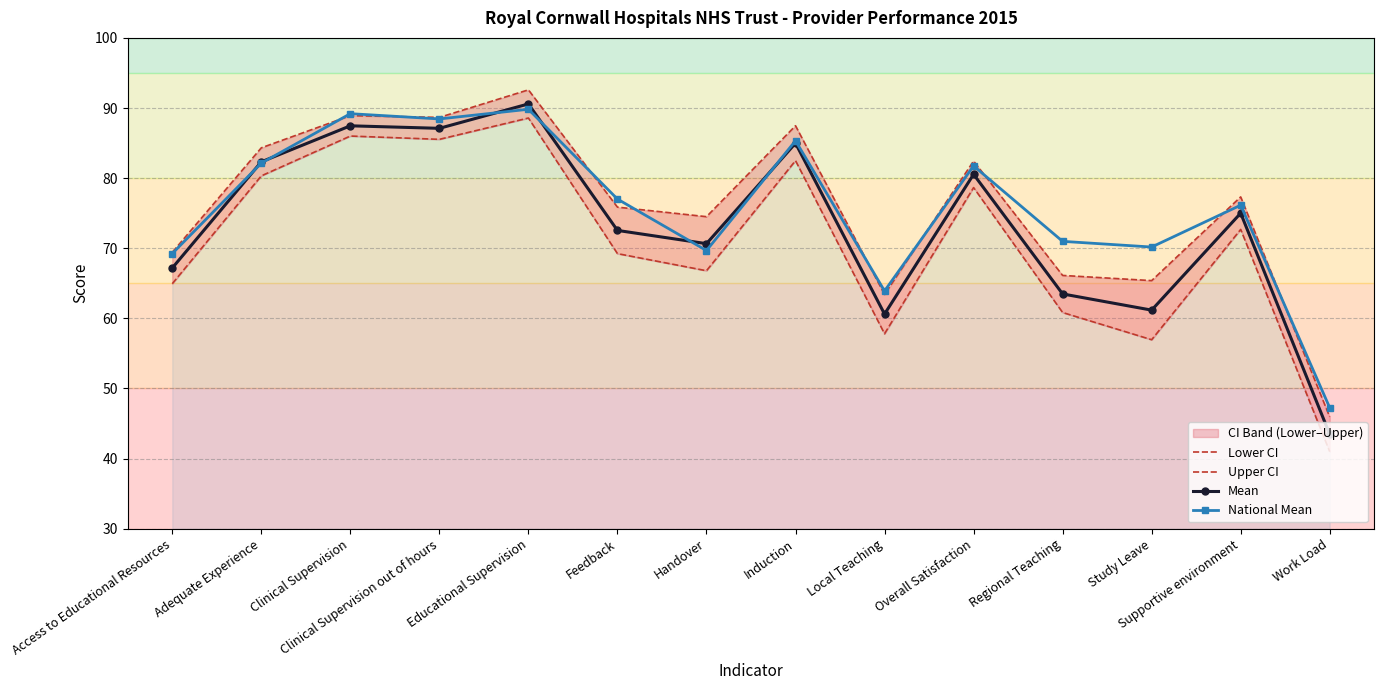

Where is National Mean nearest to the value 68?

Access to Educational Resources